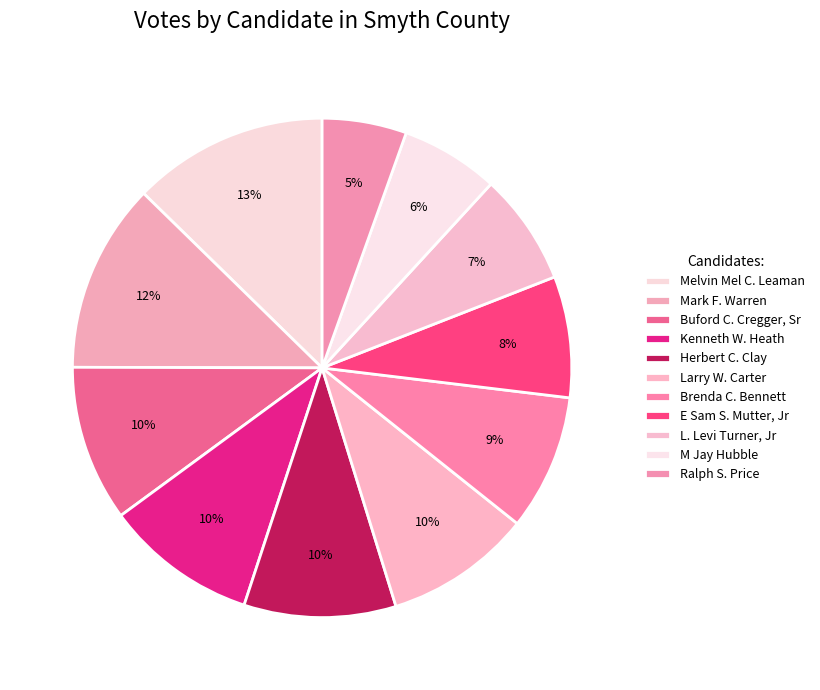

Which has a higher value, Kenneth W. Heath or Brenda C. Bennett?

Kenneth W. Heath